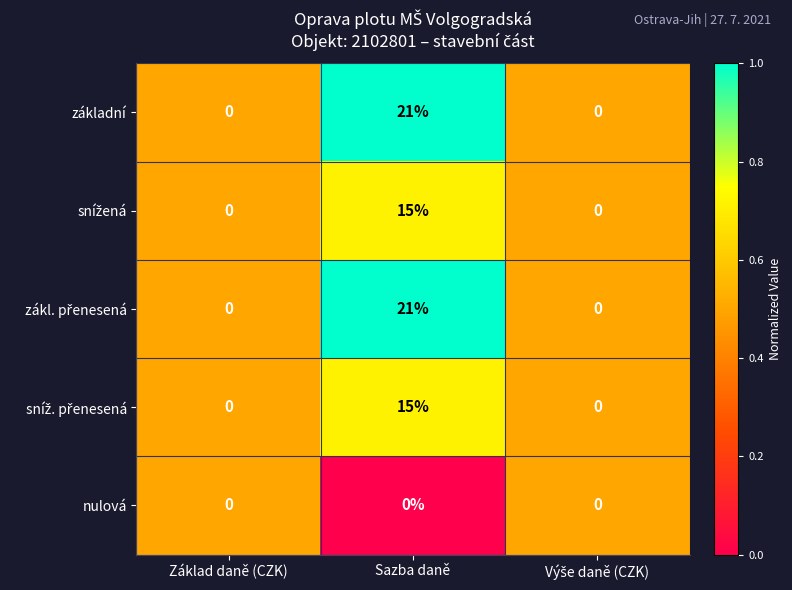

Count the základní values in the range 0 to 21.

3